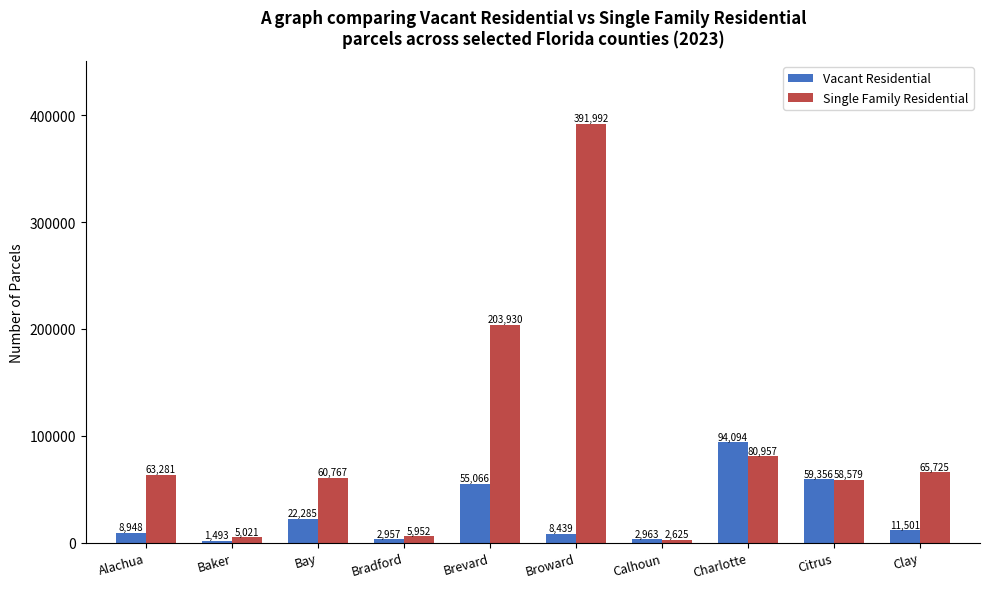

At which label is Vacant Residential closest to 47793?

Brevard